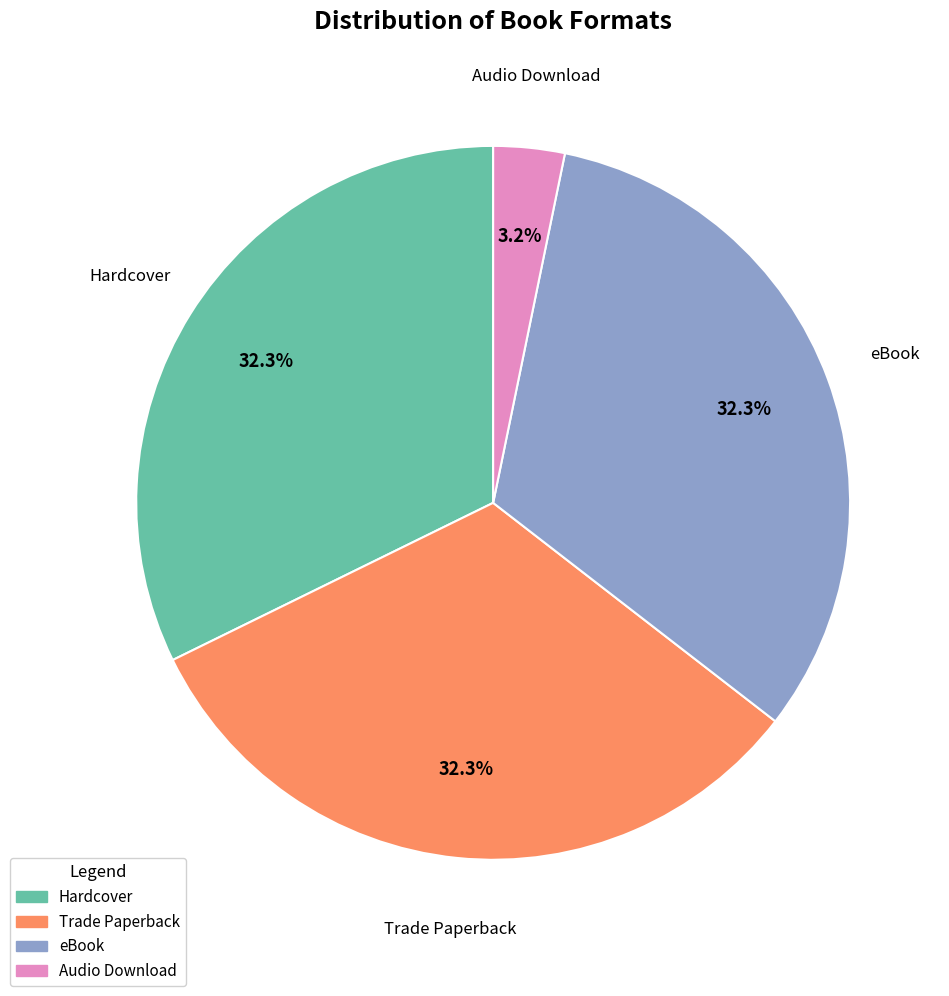

How many segments does this pie chart have?

4